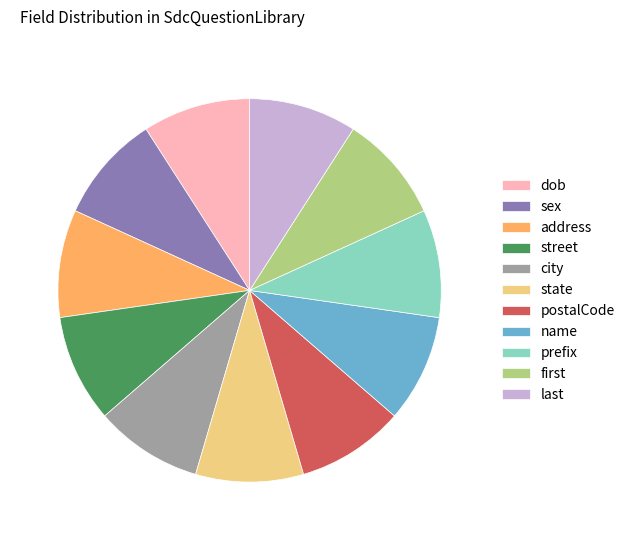

Does any single category account for the majority?

No